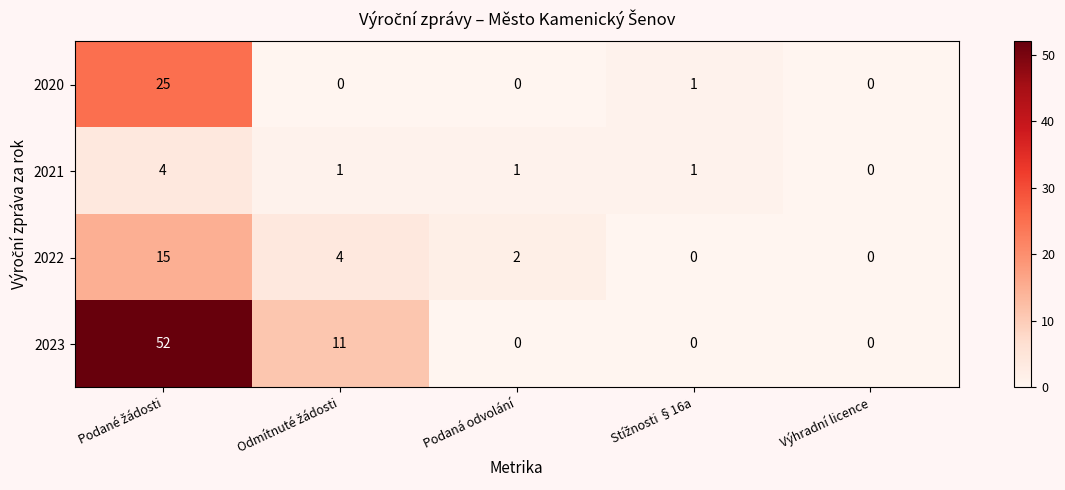

Which series has the largest total across all categories?

2023